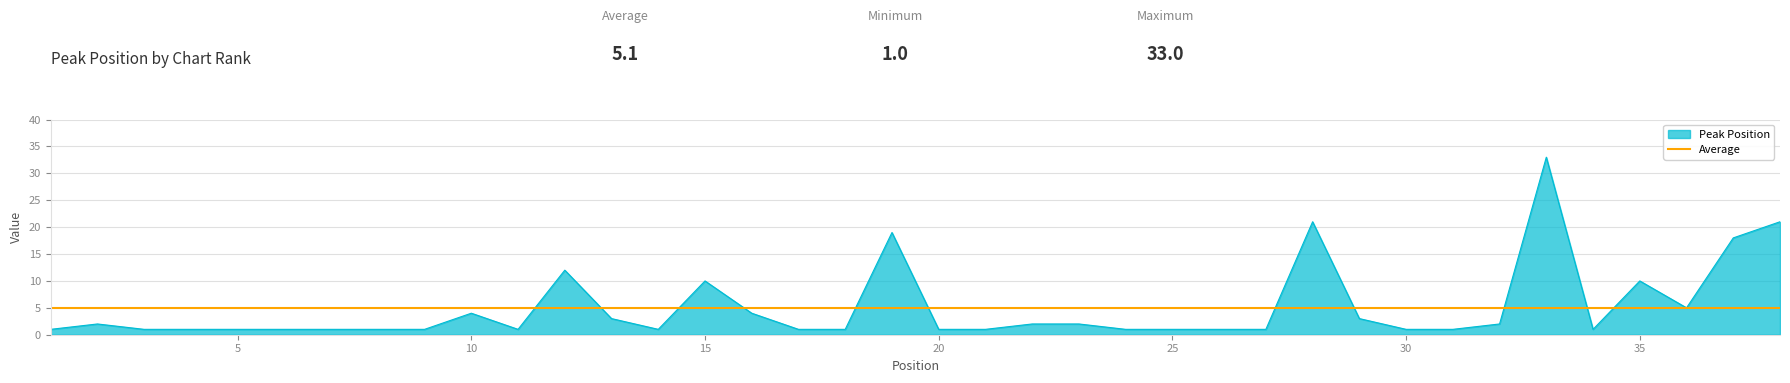

List the labels in order of value, largest first.

33, 28, 38, 19, 37, 12, 15, 35, 36, 10, 16, 13, 29, 2, 22, 23, 32, 1, 3, 4, 5, 6, 7, 8, 9, 11, 14, 17, 18, 20, 21, 24, 25, 26, 27, 30, 31, 34